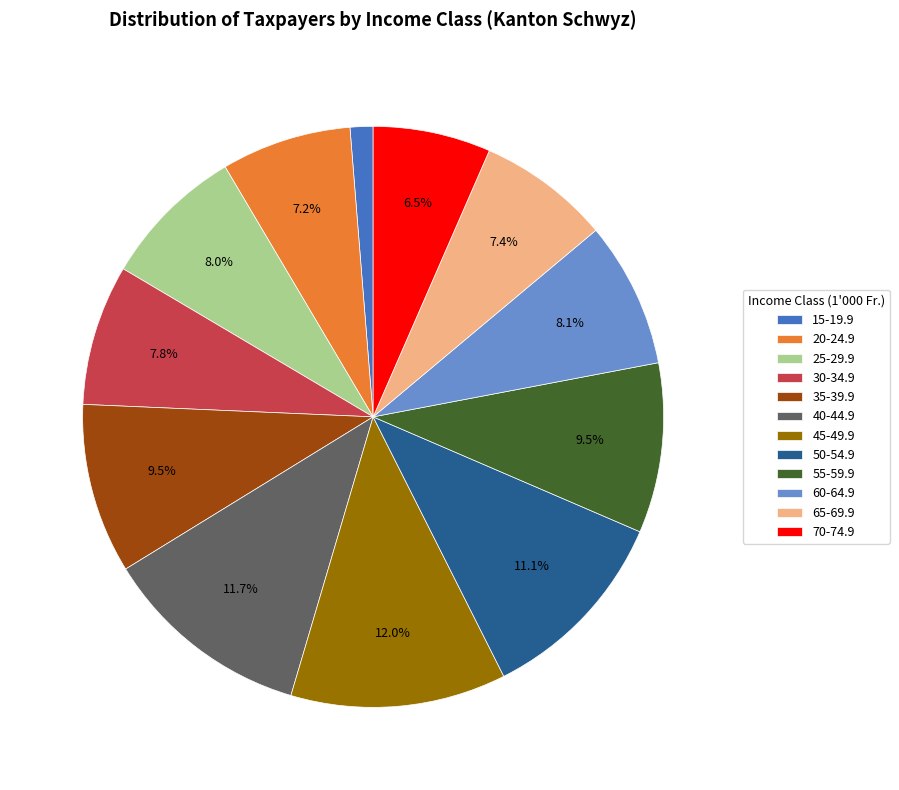

Approximately how many times larger is the value at 55-59.9 compared to 45-49.9?

0.8